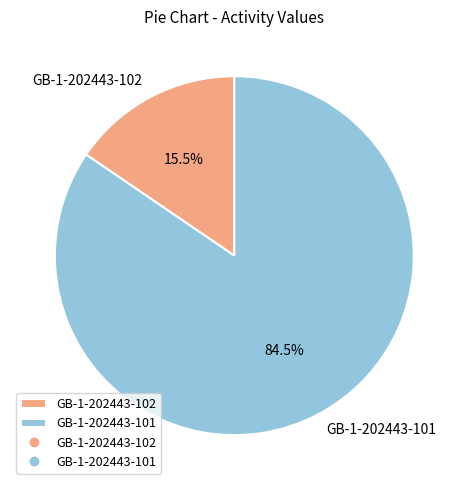

What percentage do GB-1-202443-101 and GB-1-202443-102 together represent?

100.0%